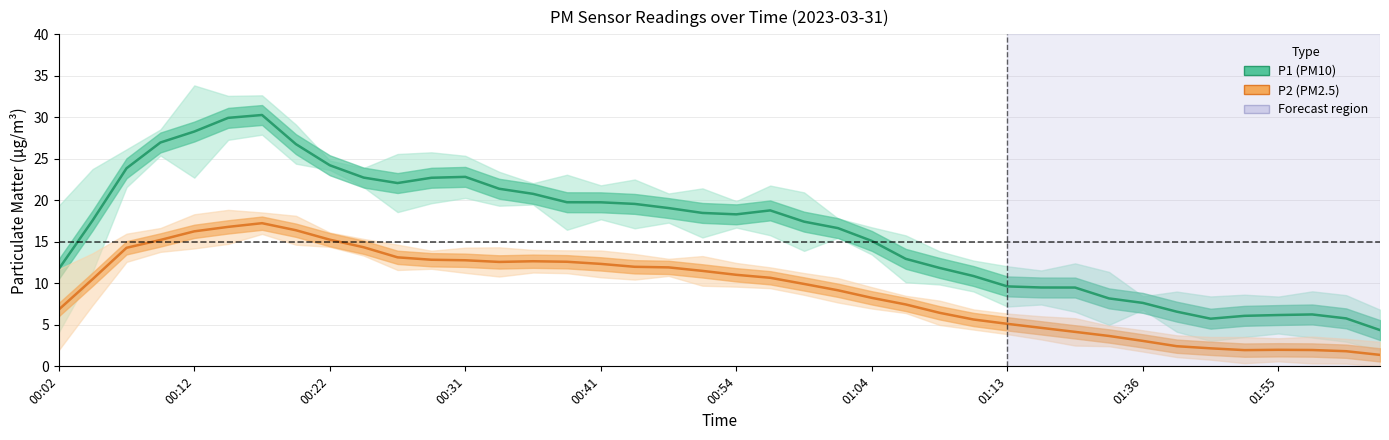

True or false: P1 (PM10) and P2 (PM2.5) intersect in this chart.

False